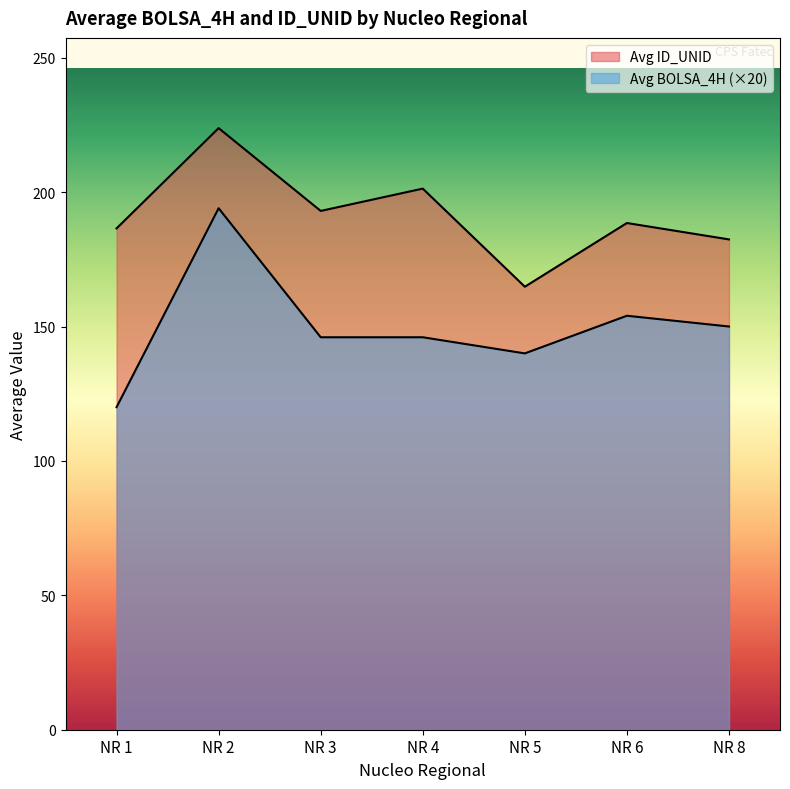

Where is the first local minimum for Avg ID_UNID?

NR 3